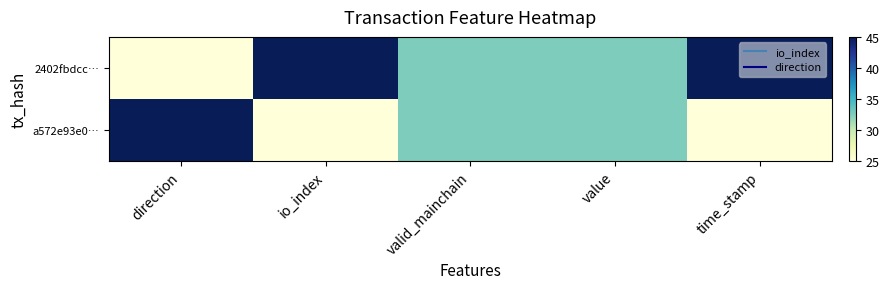

At how many categories does at least one series exceed 31?

5